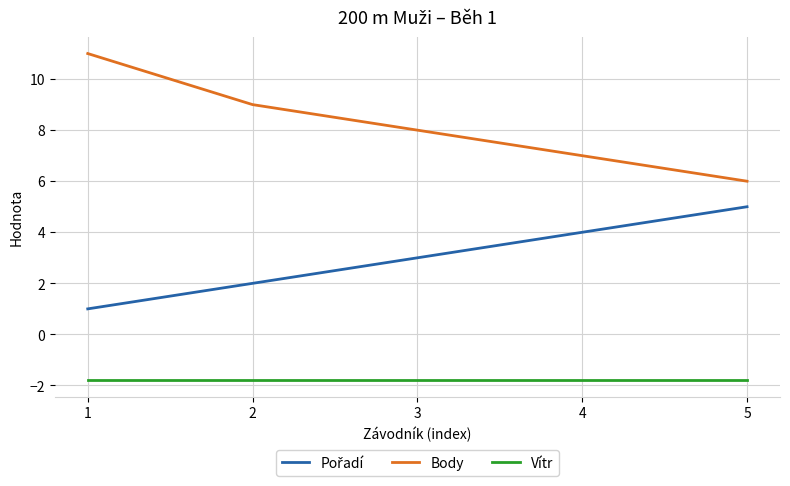

At which category is the sum across all series the highest?

1